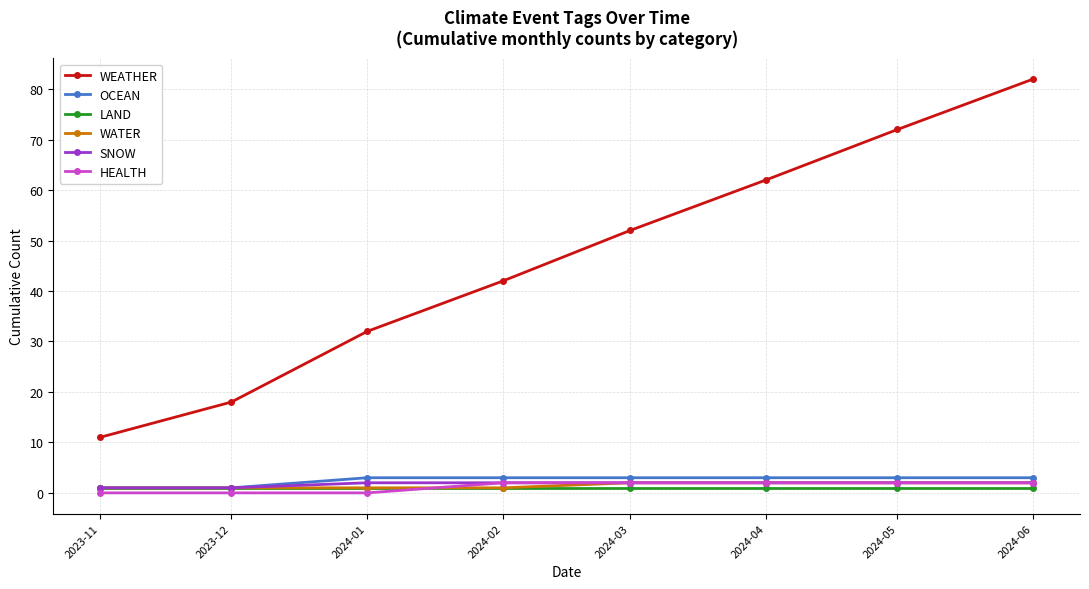

At which category is the sum across all series the highest?

2024-06